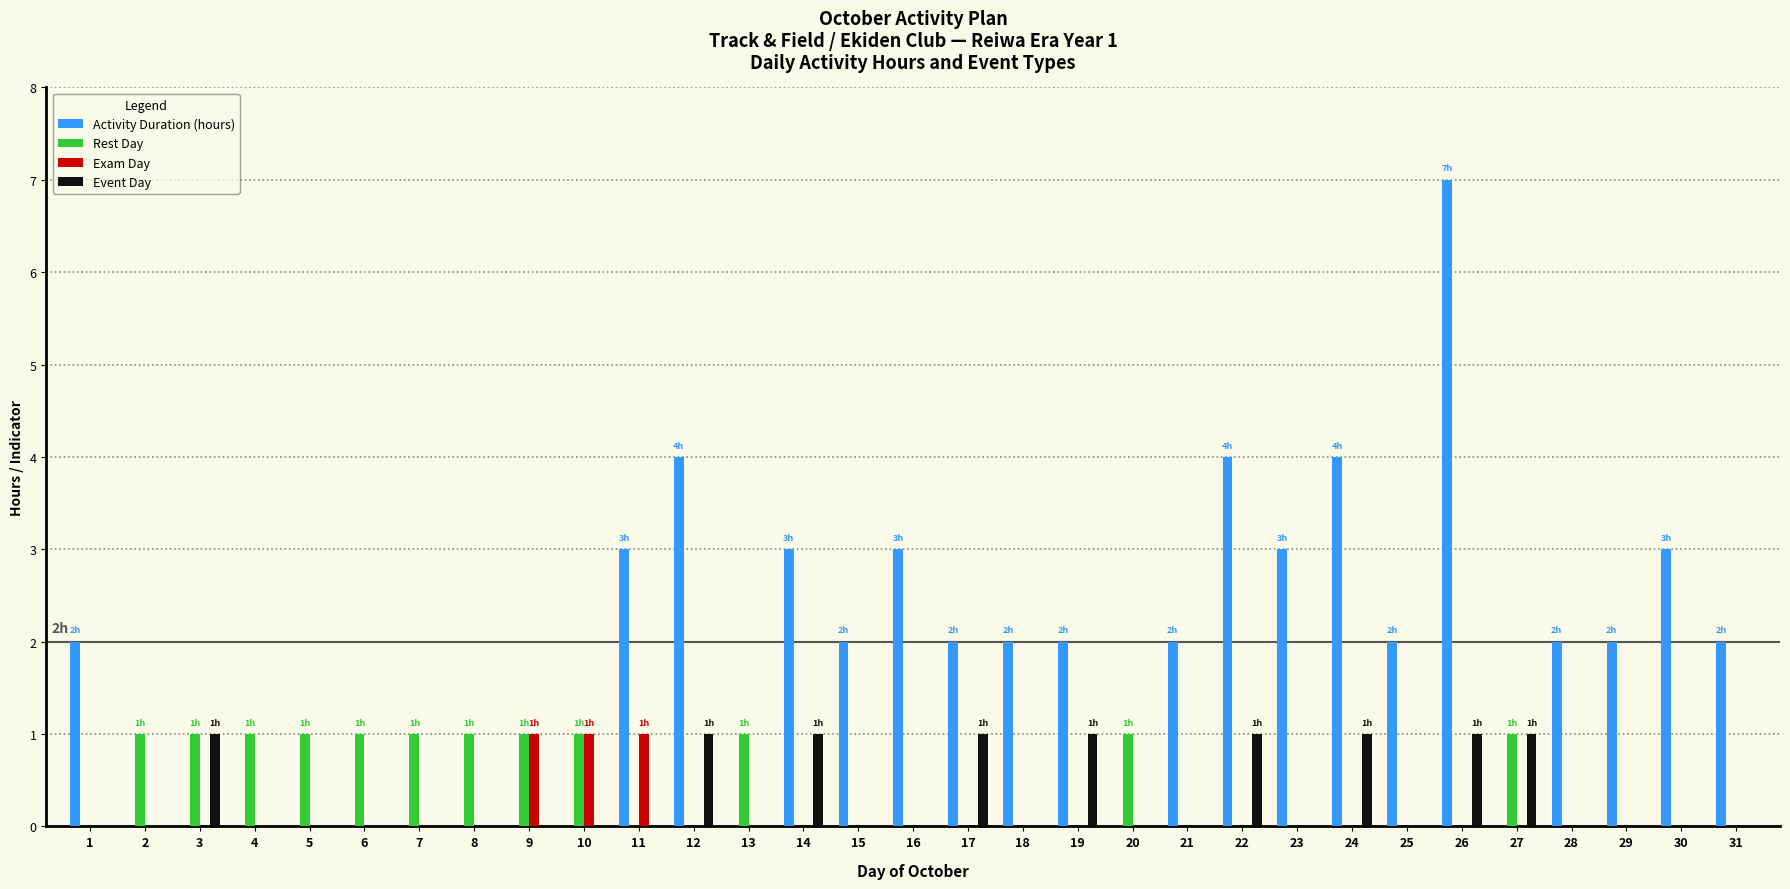

Reading right to left, what are all the values shown in this chart?

Activity Duration (hours): 2	3	2	2	0	7	2	4	3	4	2	0	2	2	2	3	2	3	0	4	3	0	0	0	0	0	0	0	0	0	2
Rest Day: 0	0	0	0	1	0	0	0	0	0	0	1	0	0	0	0	0	0	1	0	0	1	1	1	1	1	1	1	1	1	0
Exam Day: 0	0	0	0	0	0	0	0	0	0	0	0	0	0	0	0	0	0	0	0	1	1	1	0	0	0	0	0	0	0	0
Event Day: 0	0	0	0	1	1	0	1	0	1	0	0	1	0	1	0	0	1	0	1	0	0	0	0	0	0	0	0	1	0	0